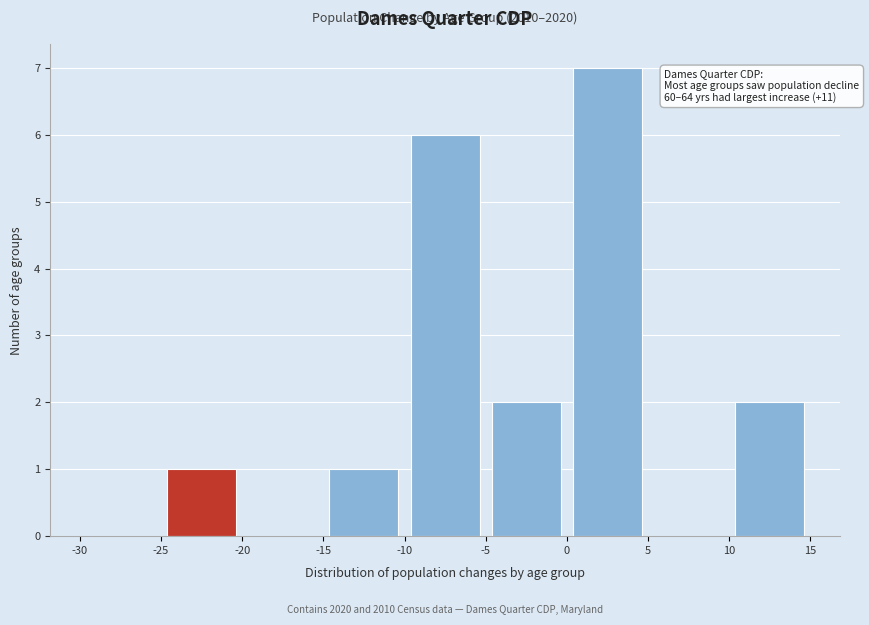

Over which range of the x-axis is the bar tallest?

0 to 5